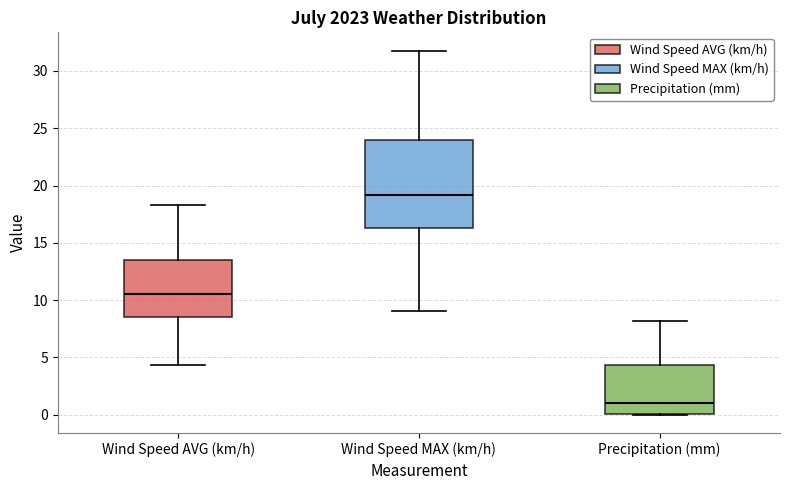

Reading left to right, read every box against the y-axis: the position of its median line, the range the box covers, and the ends of its whiskers. The values are not printed on the chart, so give them approximately, as read against the axis.

Wind Speed AVG (km/h): median 10.5, box 8.5 to 13.5, whiskers 4.5 to 18.5
Wind Speed MAX (km/h): median 19.0, box 16.5 to 24.0, whiskers 9.0 to 32.0
Precipitation (mm): median 1.0, box 0.0 to 4.5, whiskers 0.0 to 8.0